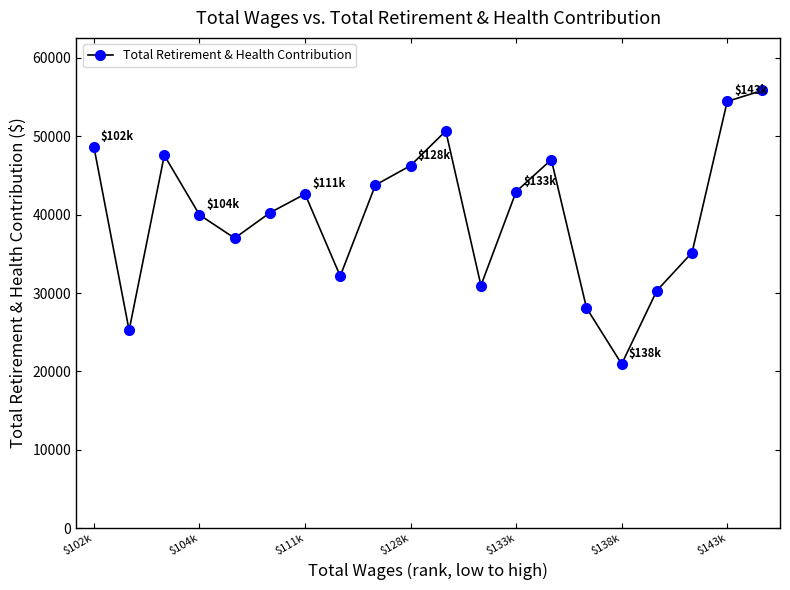

What is the value of the 12th point from the left?

30959